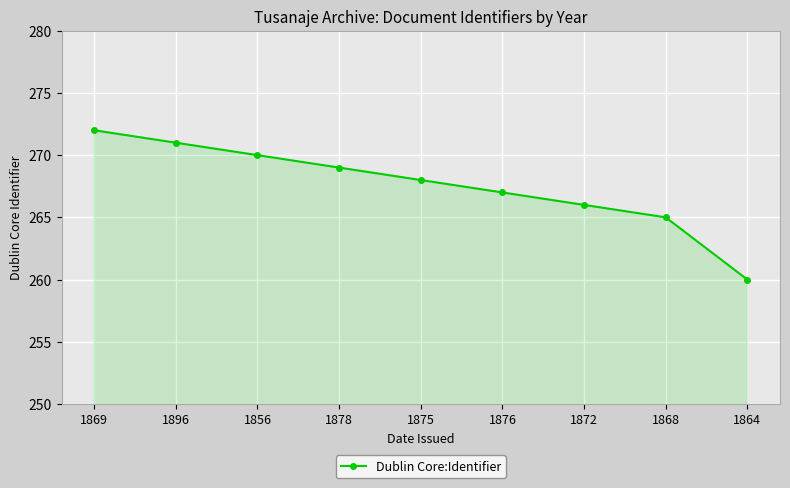

Which has a higher value, 1875 or 1864?

1875